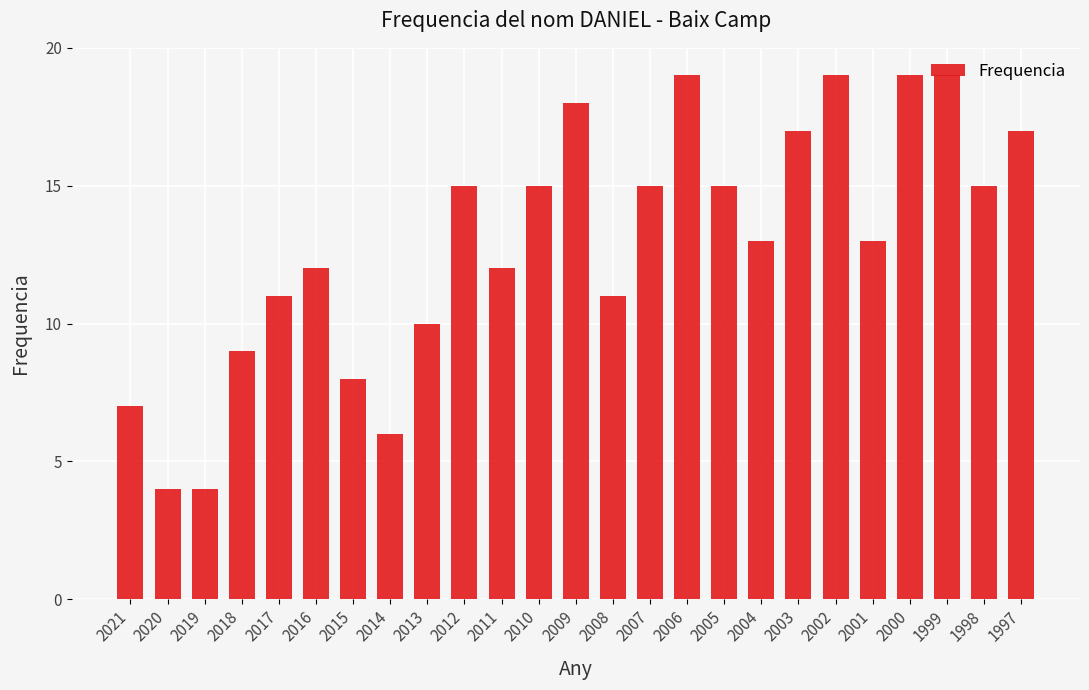

What is the smallest value displayed?

4